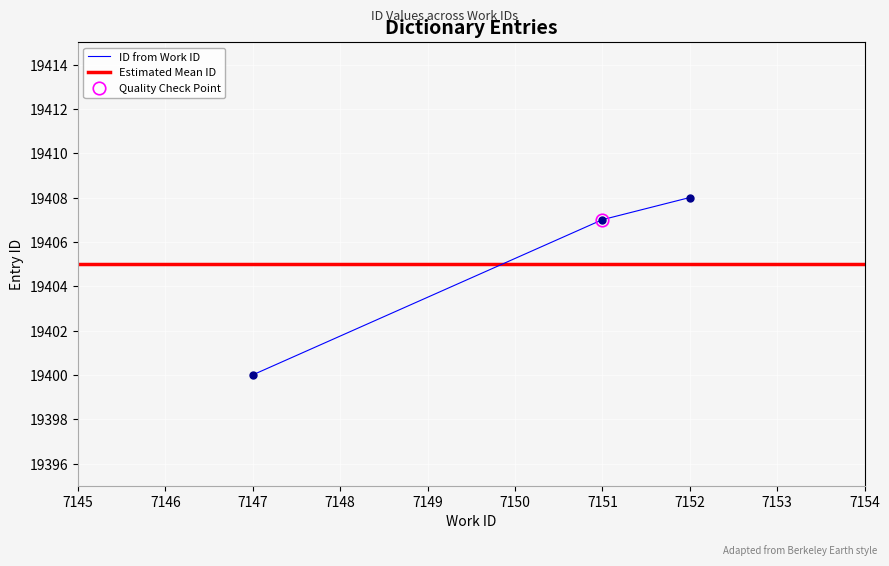

Is it true that the value at 7147 is 19400?

True